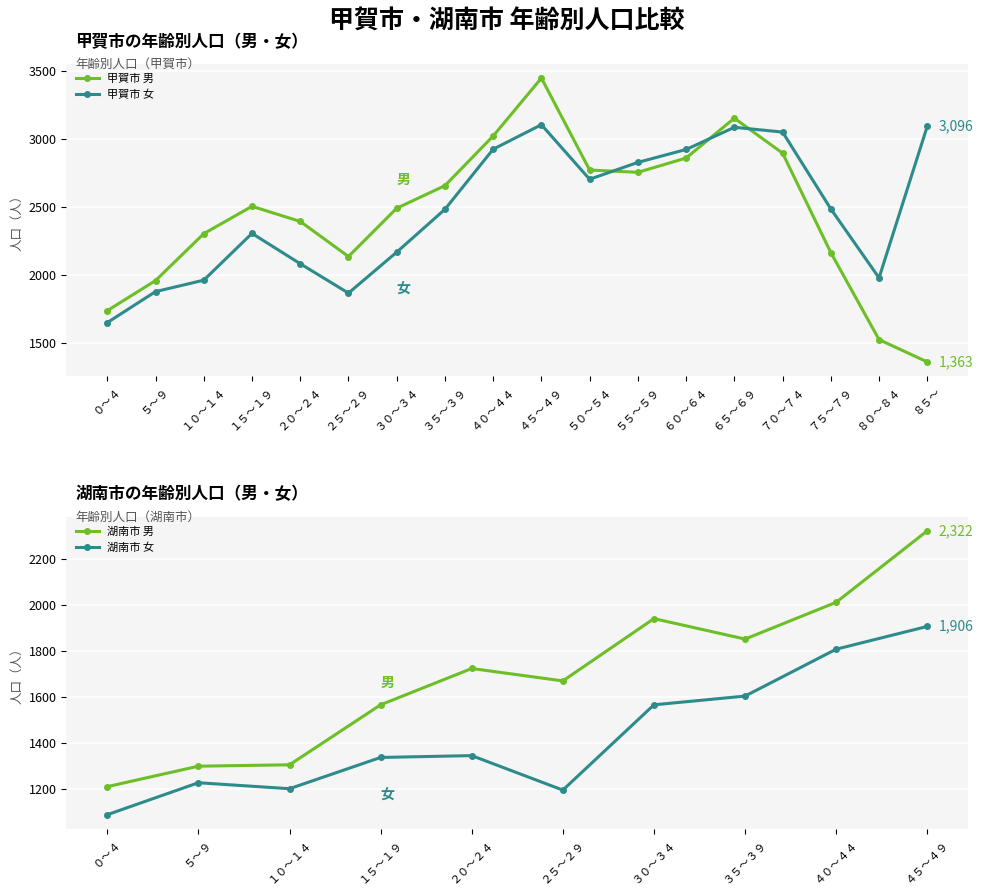

Where is 甲賀市 男 nearest to the value 2406?

２０～２４